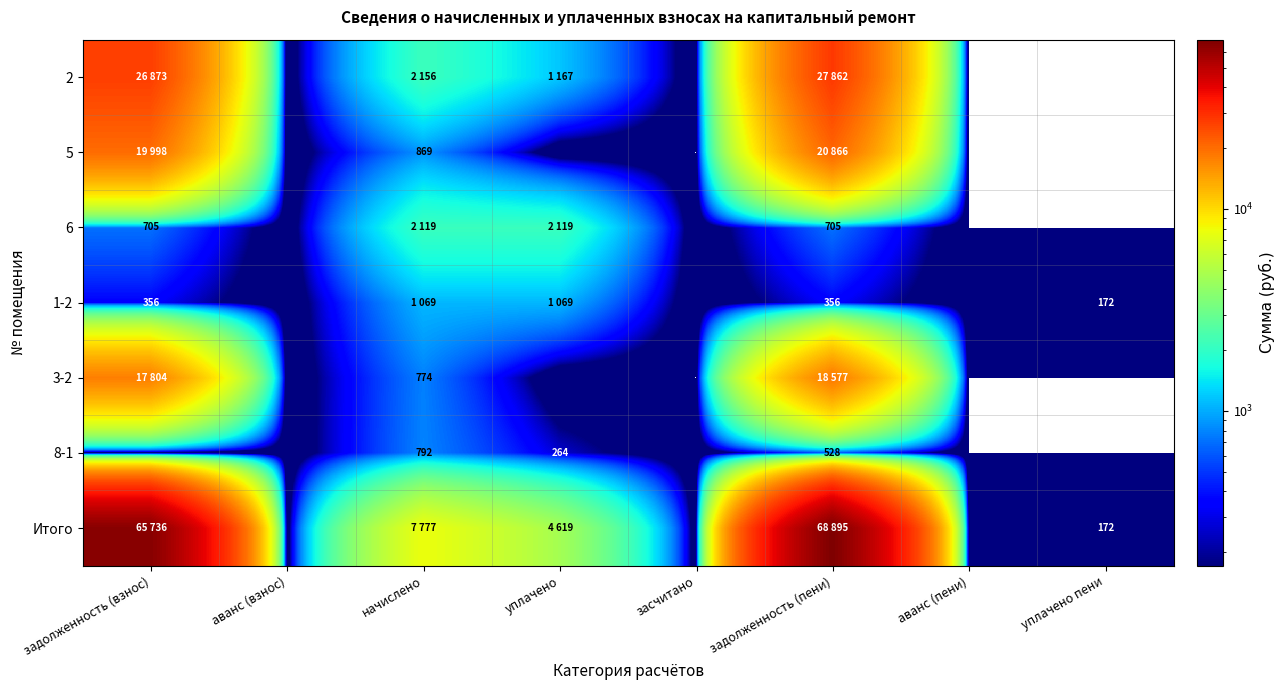

Which series has the largest total across all categories?

Итого